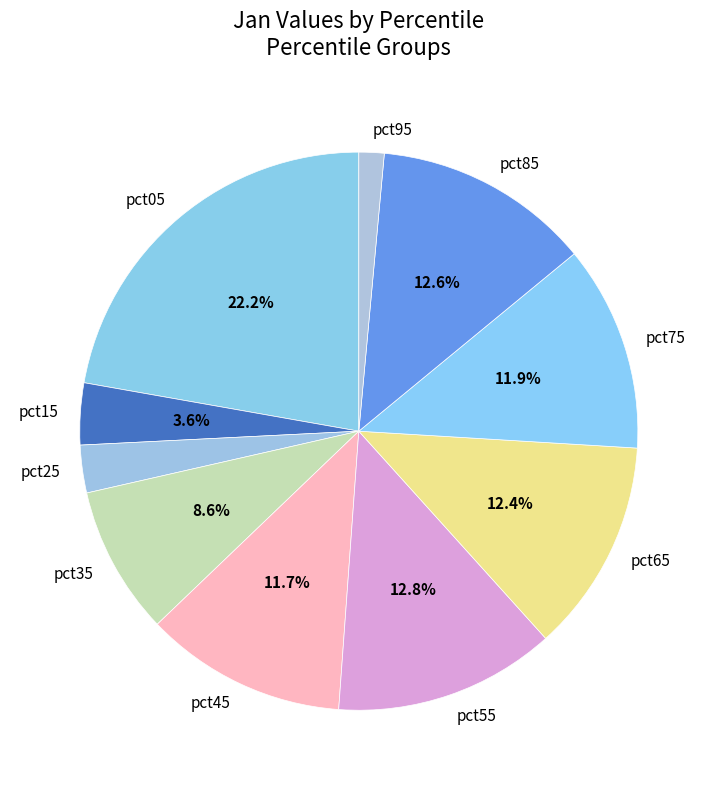

What percentage is the pct65 slice, to the nearest percent?

12%